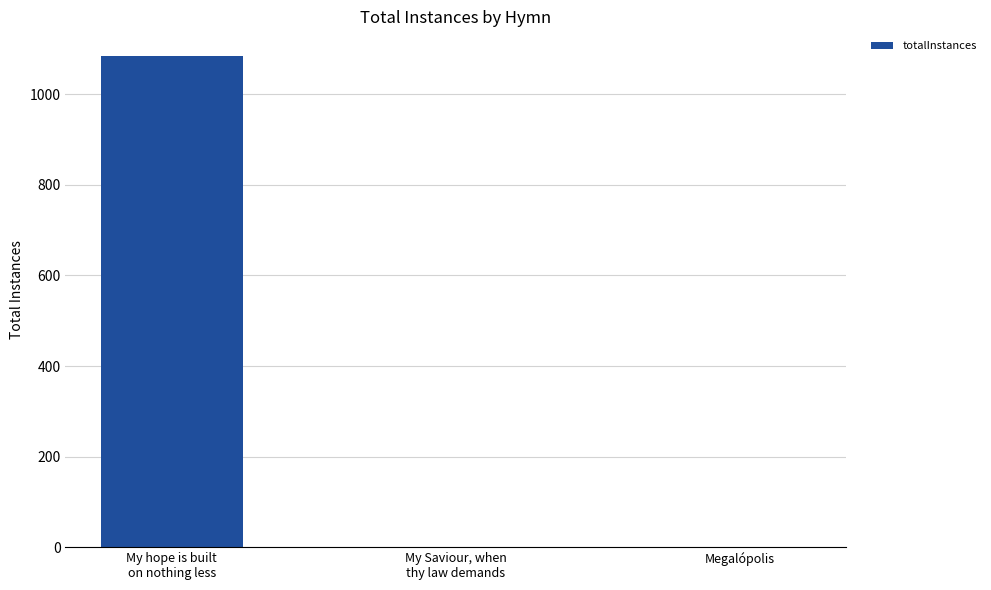

What is the sum of all values?

1087